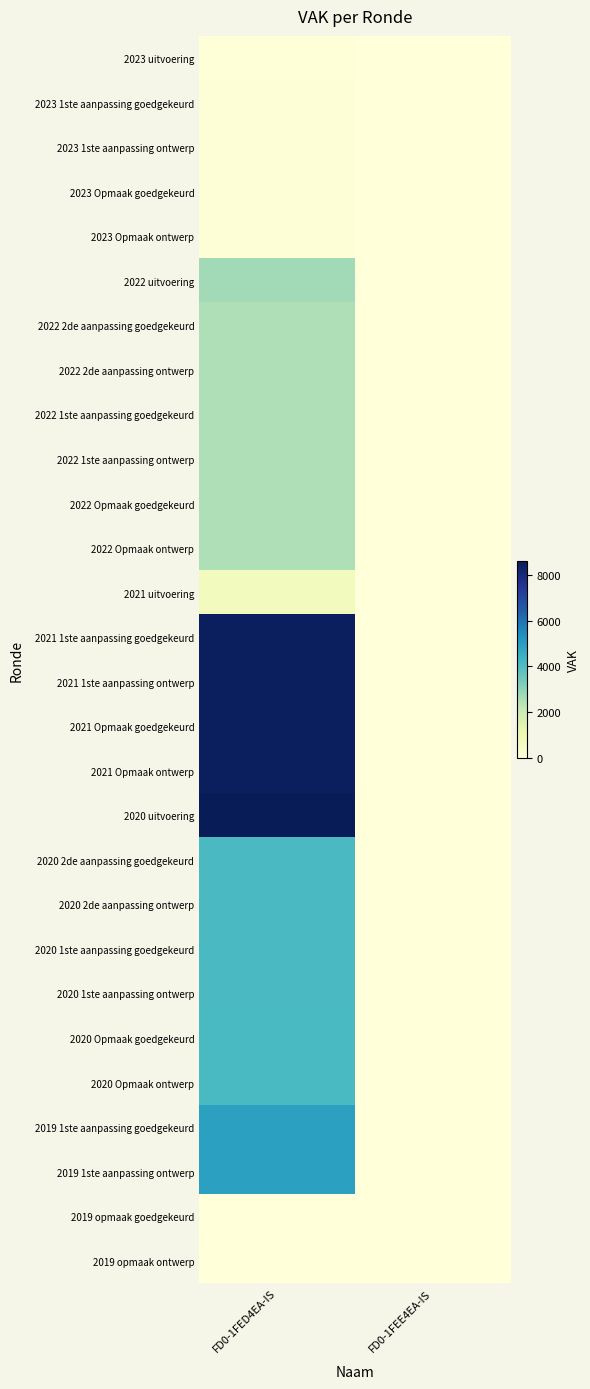

What is the maximum value shown in the chart?

8598